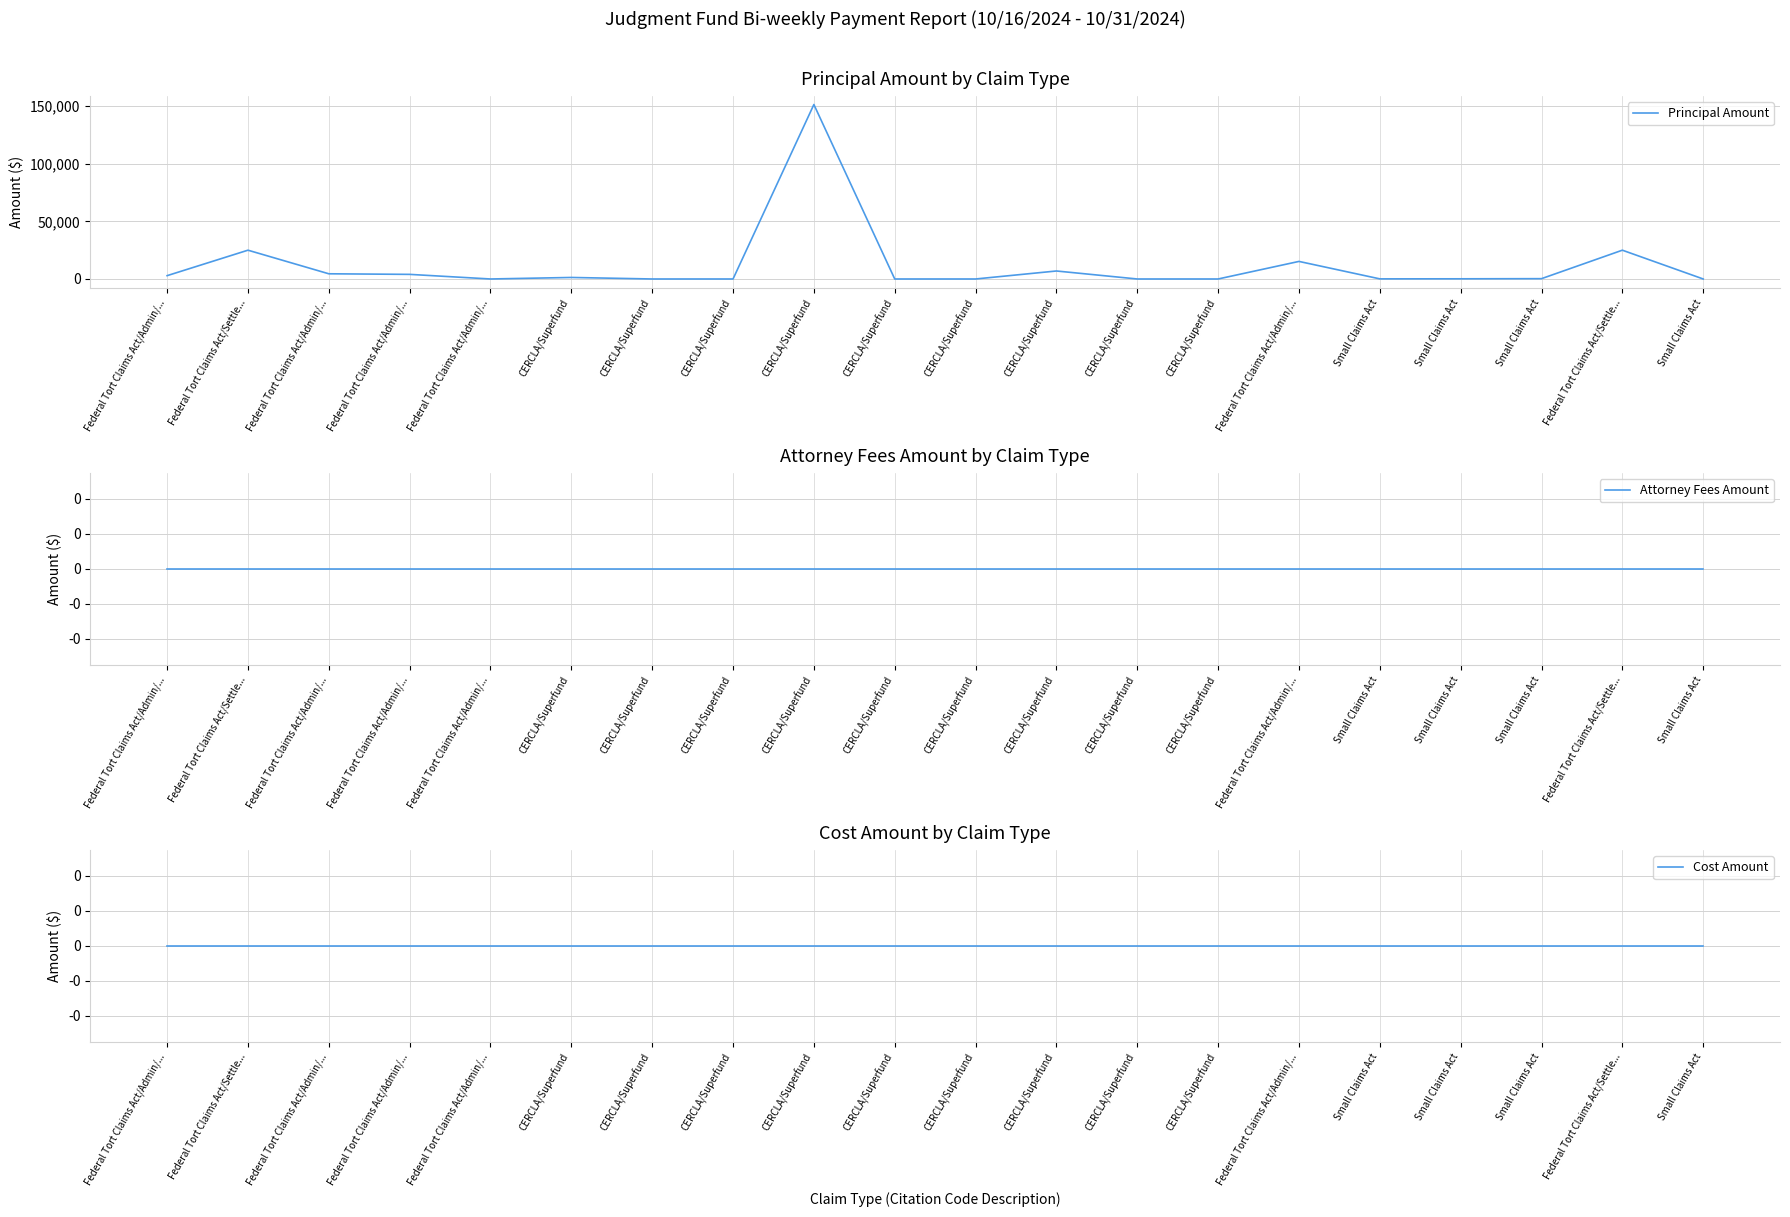

What is the spread (max minus min) of values at CERCLA/Superfund?

1320.0